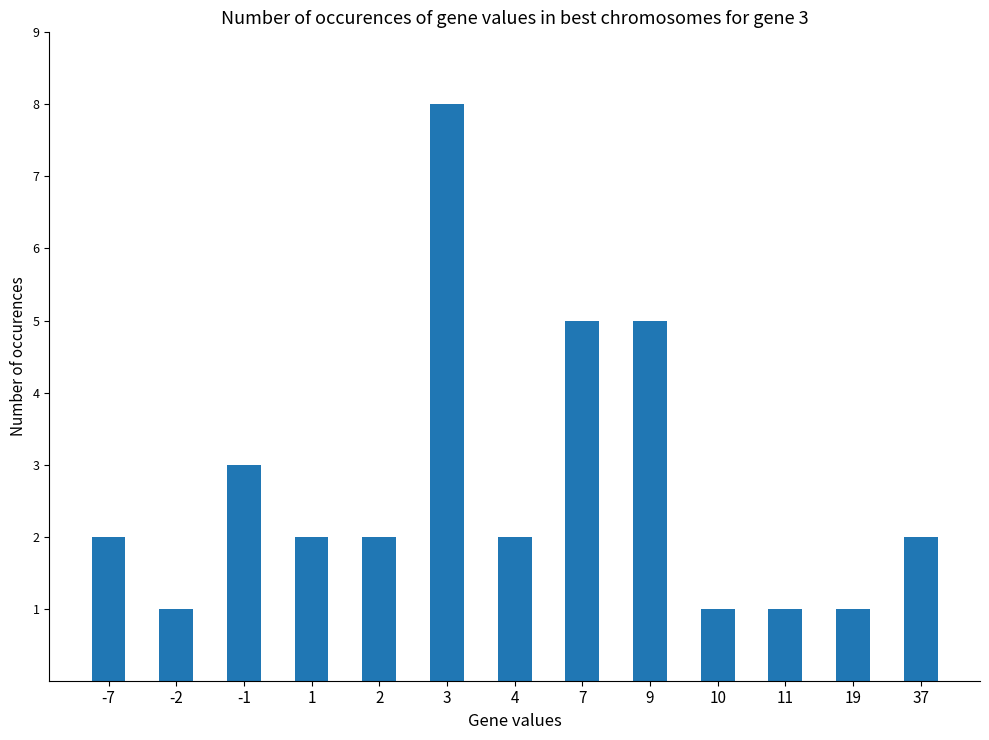

Approximately how many times larger is the value at 2 compared to 11?

2.0